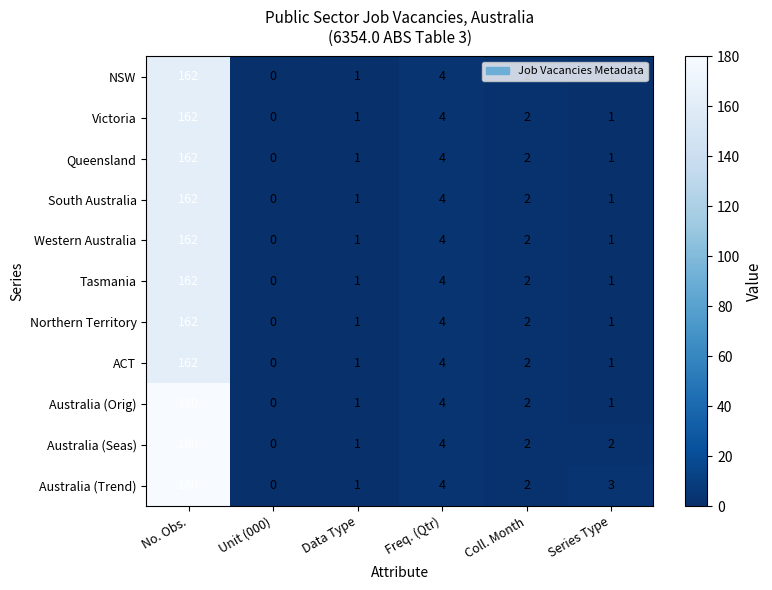

Which category has the highest value across all series?

No. Obs.